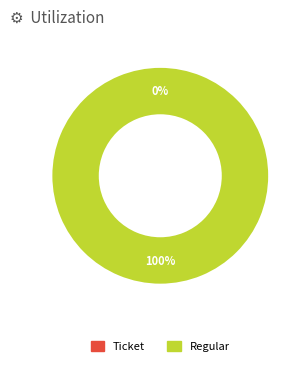

To the nearest percent, what is the average slice percentage?

50%